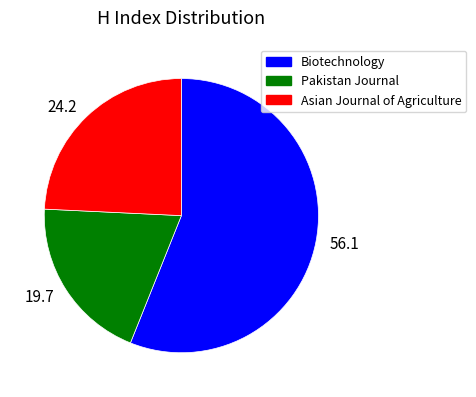

Which slice is the largest?

56.1